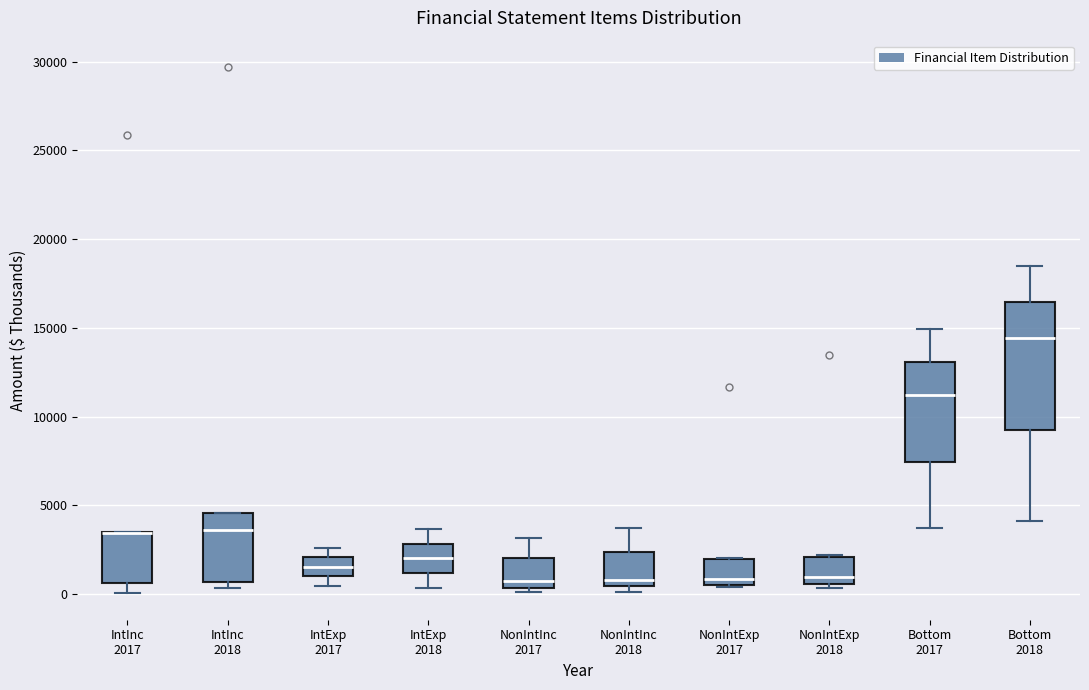

Reading left to right, transcribe this box plot: for each box, give where its median line is, the range the box spans, and where its two whiskers end, as read against the y-axis. The values are not printed on the chart, so give them approximately, as read against the axis.

IntInc 2017: median 3500 (drawn on the box's upper edge), box 500 to 3500, whiskers 0 to 3500
IntInc 2018: median 3500, box 500 to 4500, whiskers 500 (just below the box's lower edge) to 4500
IntExp 2017: median 1500, box 1000 to 2000, whiskers 500 to 2500
IntExp 2018: median 2000, box 1000 to 3000, whiskers 500 to 3500
NonIntInc 2017: median 1000, box 500 to 2000, whiskers 0 to 3000
NonIntInc 2018: median 1000, box 500 to 2500, whiskers 0 to 3500
NonIntExp 2017: median 1000, box 500 to 2000, whiskers 500 to 2000
NonIntExp 2018: median 1000, box 500 to 2000, whiskers 500 (just below the box's lower edge) to 2000
Bottom 2017: median 11000, box 7500 to 13000, whiskers 3500 to 15000
Bottom 2018: median 14500, box 9500 to 16500, whiskers 4000 to 18500